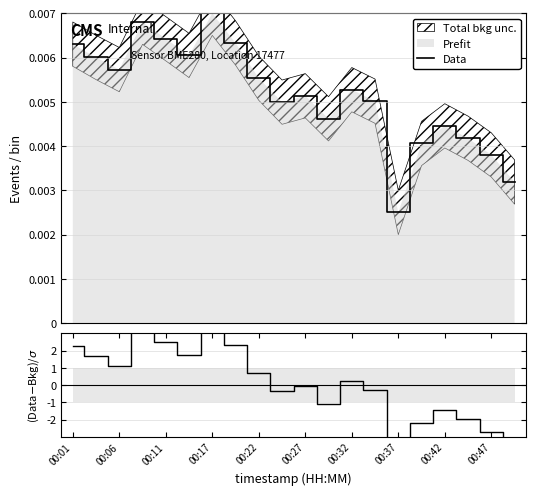

The value of residual at 00:27 is -0.1. True or false?

False